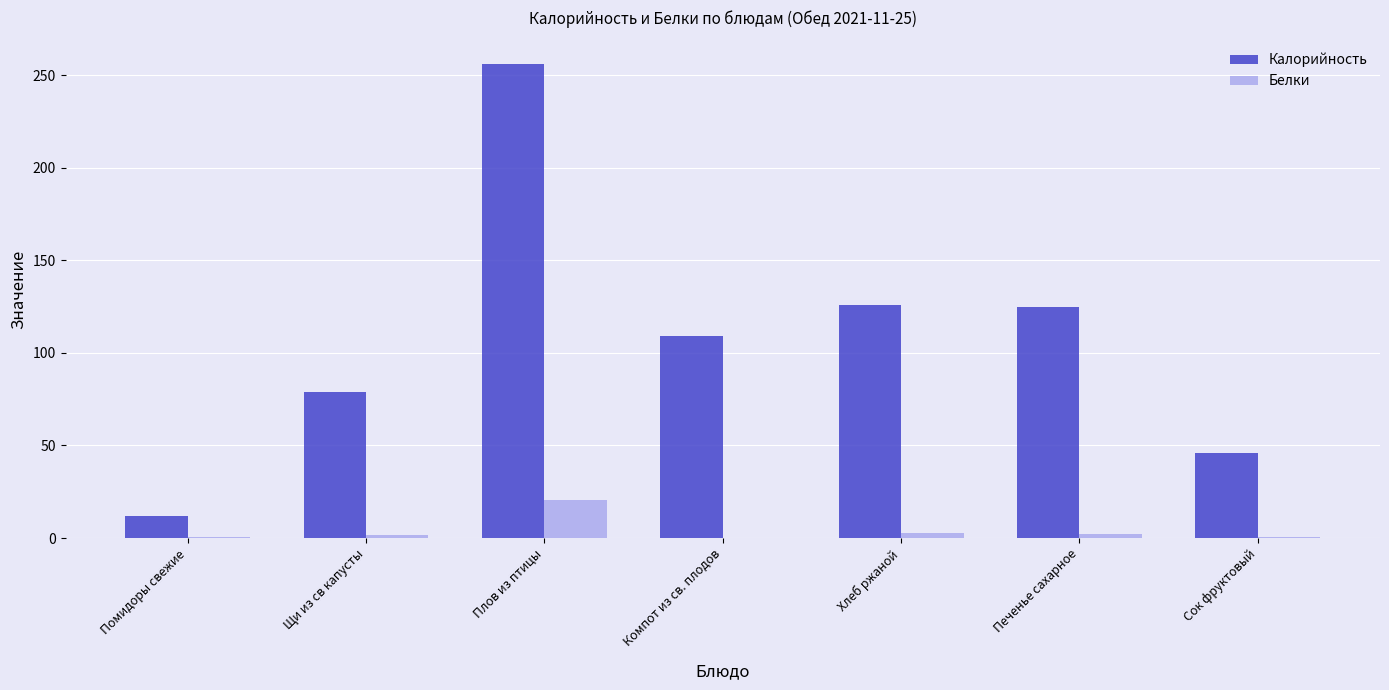

What is the sum of all Калорийность values?

753.0